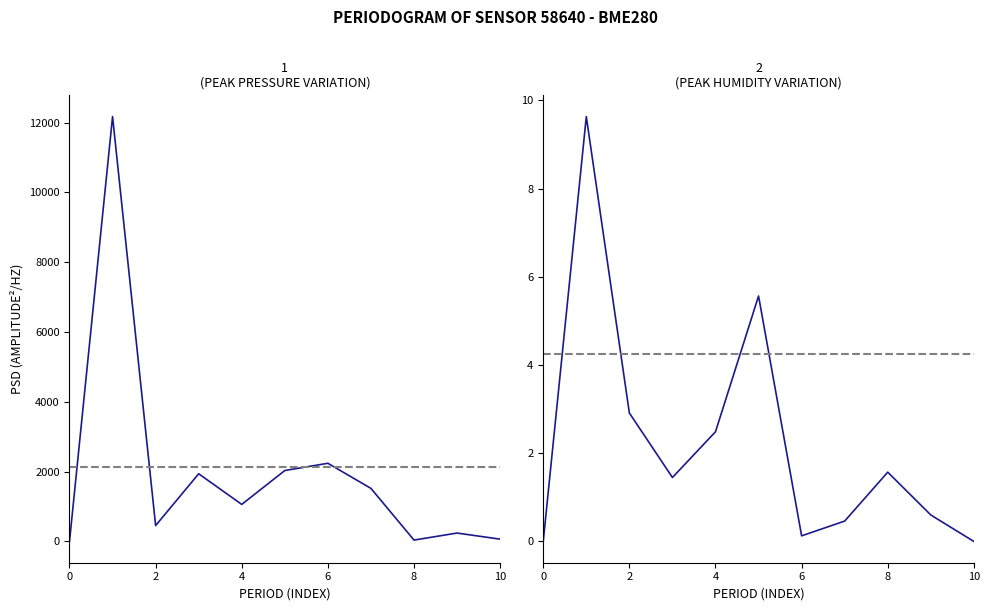

How many interior local peaks does the pressure series have?

4